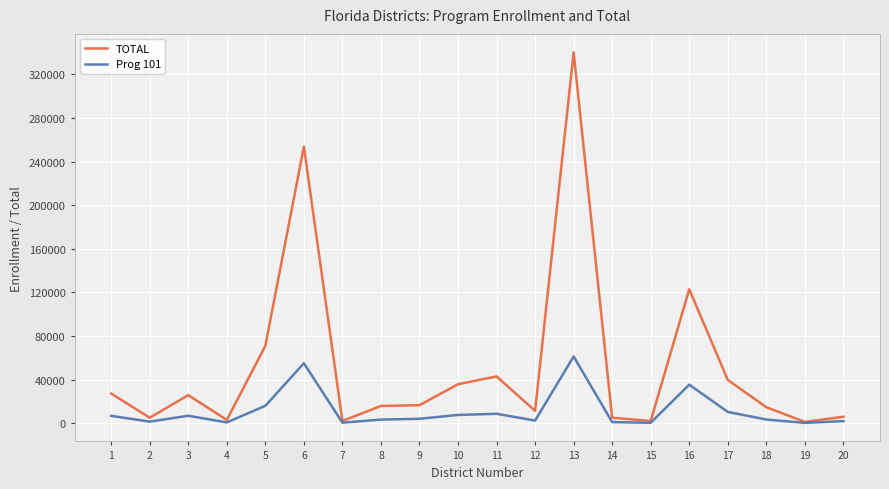

How many lines are shown in the chart?

2